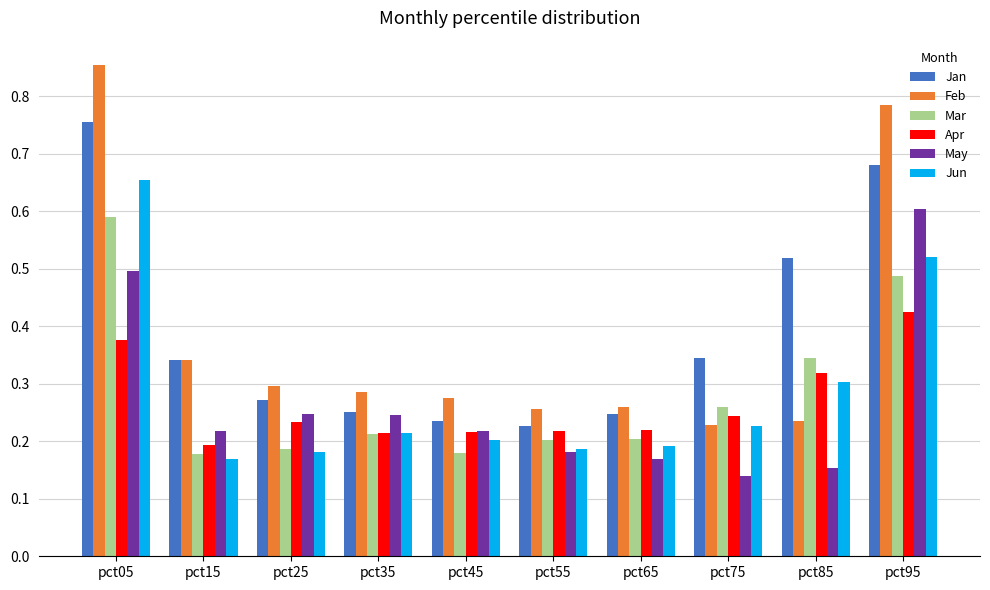

Which series changed the most between pct05 and pct95?

Jun